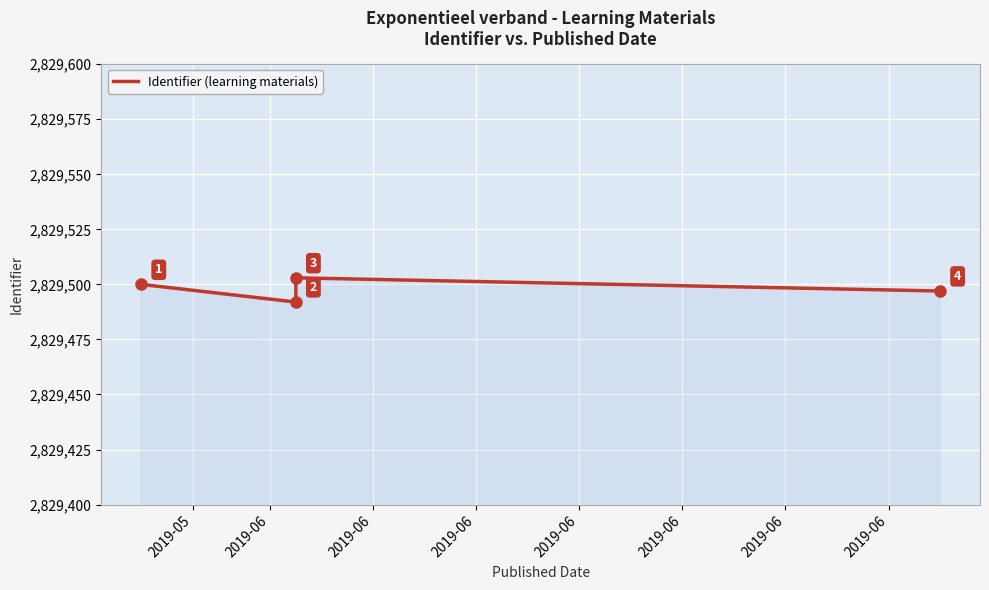

Reading right to left, transcribe all the data shown in this chart.

2829497	2829503	2829492	2829500